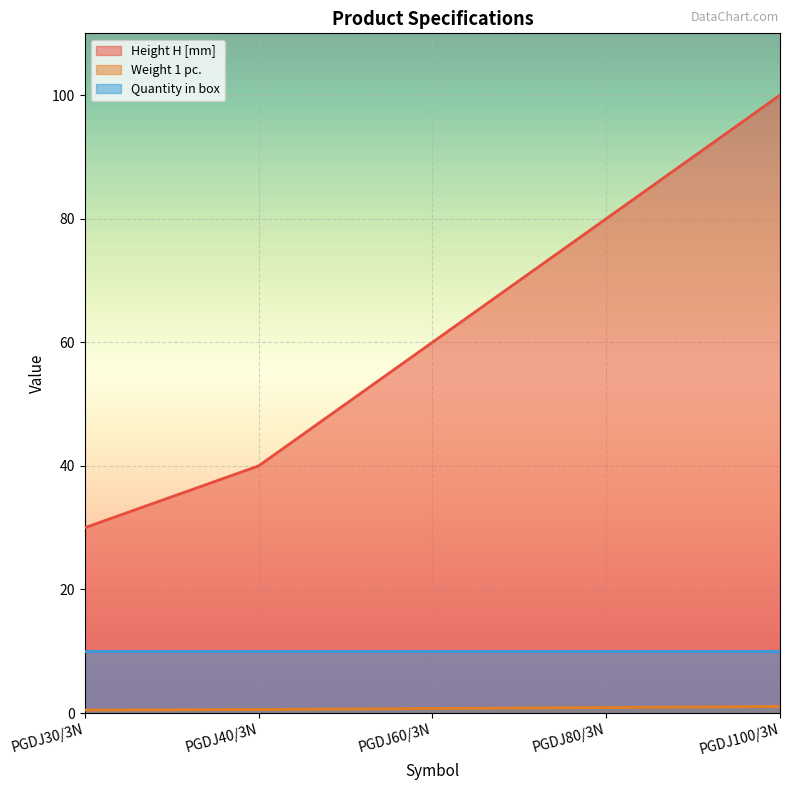

What is the difference between the maximum and minimum values in the Weight 1 pc. series?

0.6